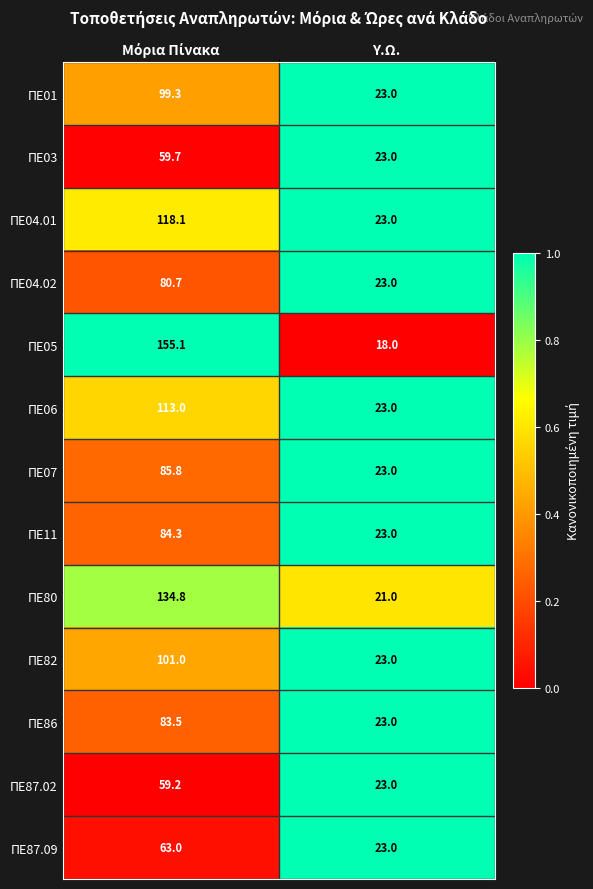

Which category has the lowest value across all series?

Υ.Ω.